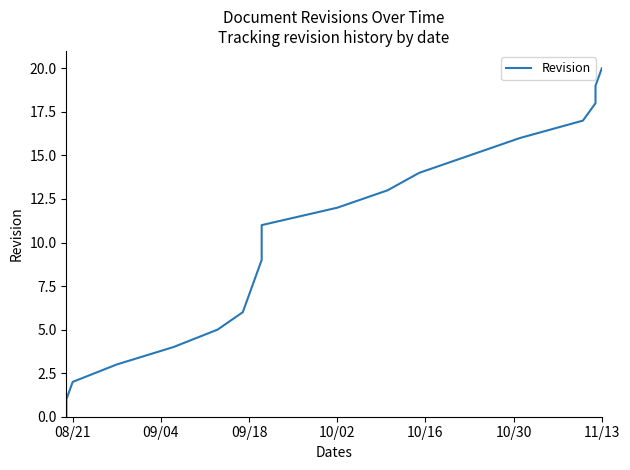

True or false: there are more than 2 points higher than both neighbors.

False